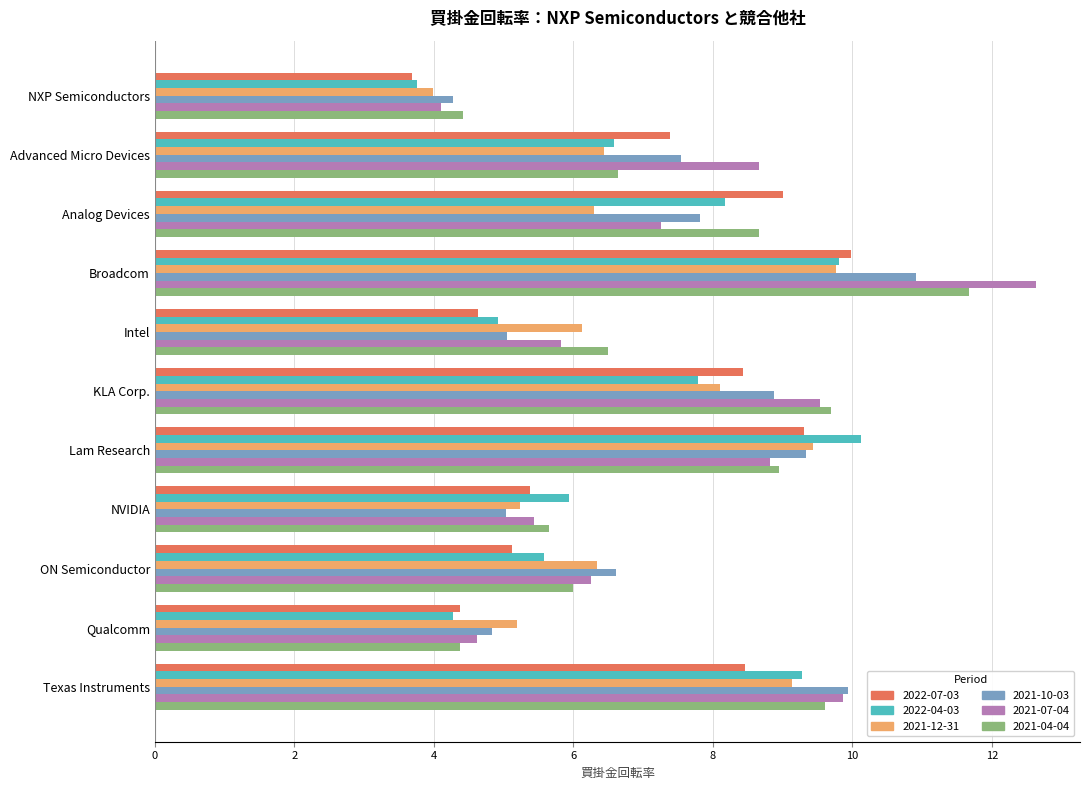

What is the total value across all series at NXP Semiconductors?

24.2